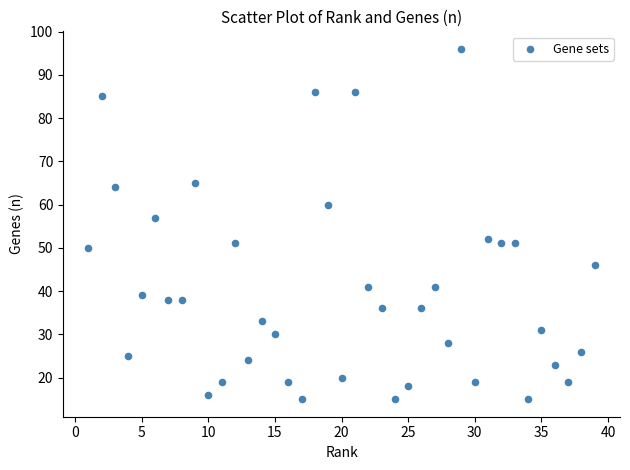

What is the range of X values (max minus min)?

38